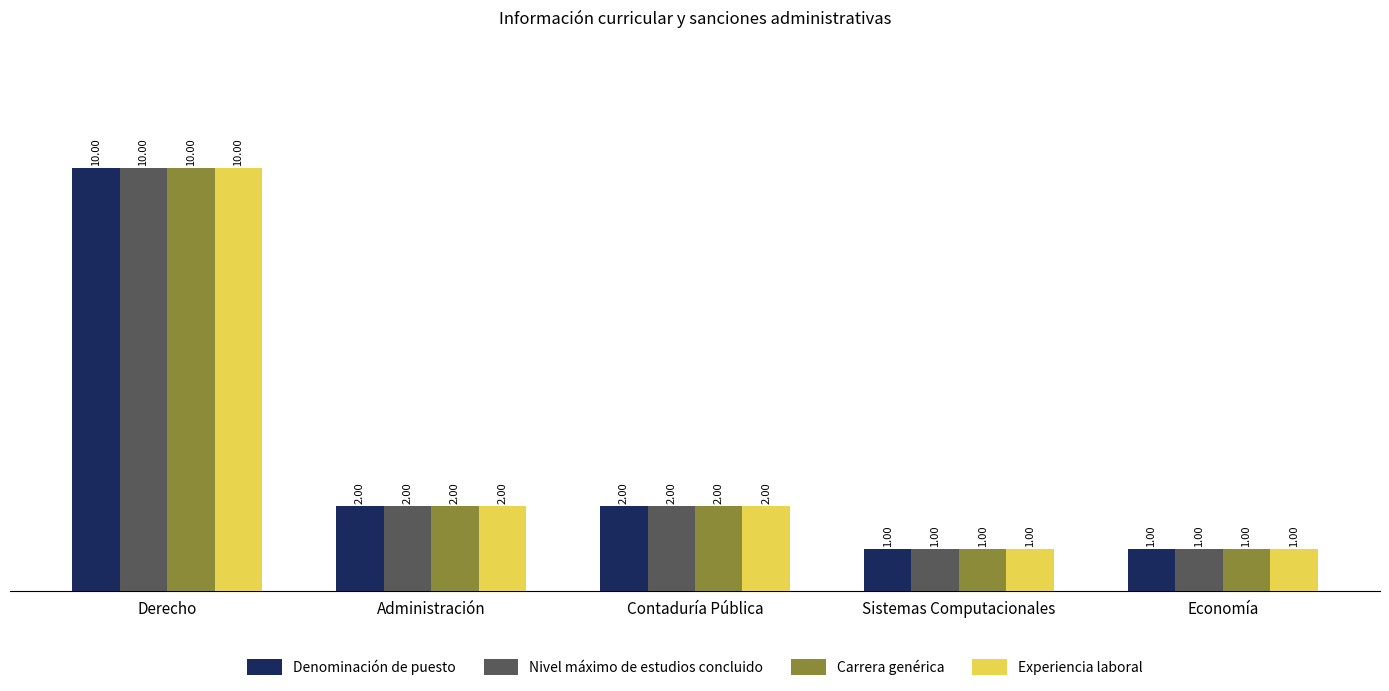

What is the total value across all series at Derecho?

40